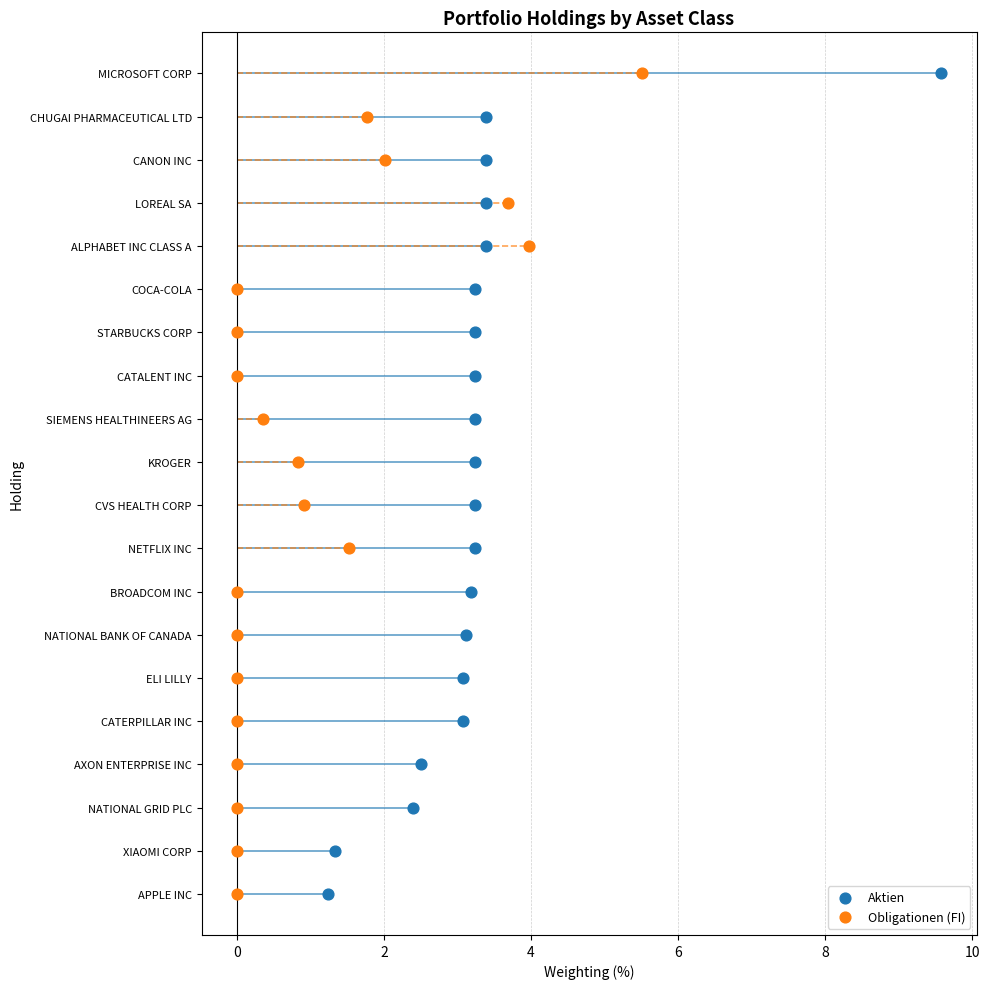

Which series has the largest Y range (max minus min)?

Aktien